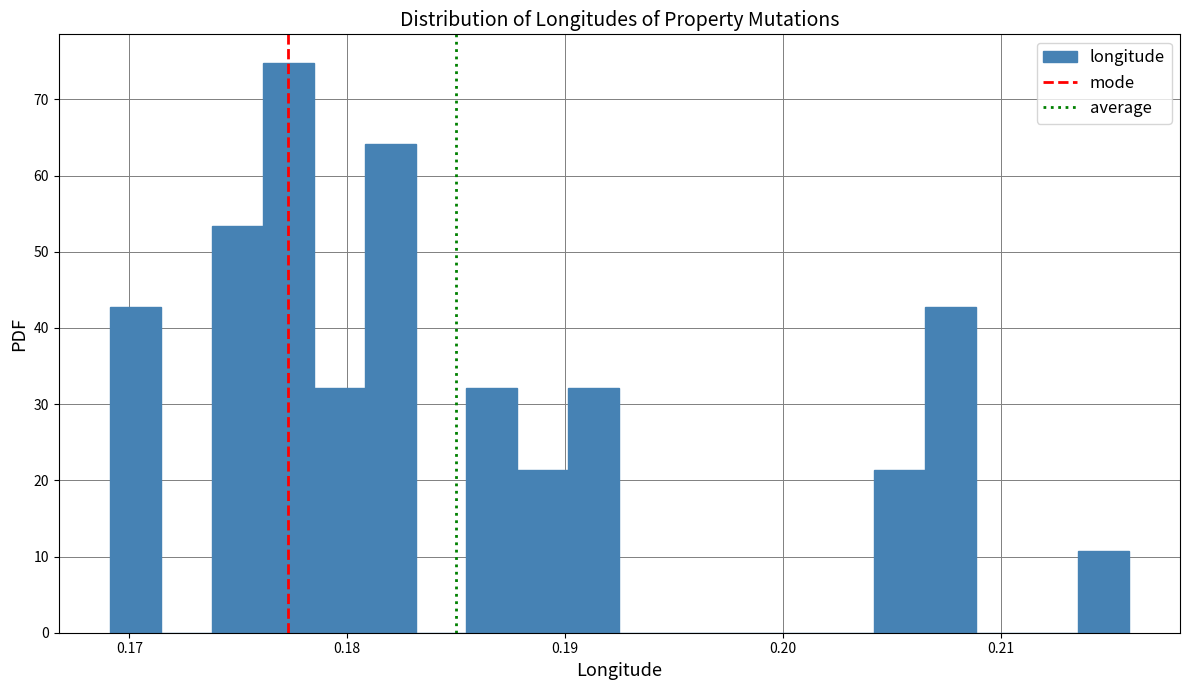

Around what value on the x-axis is the tallest bar? Give the approximate position of its centre, as read against the axis.

0.177